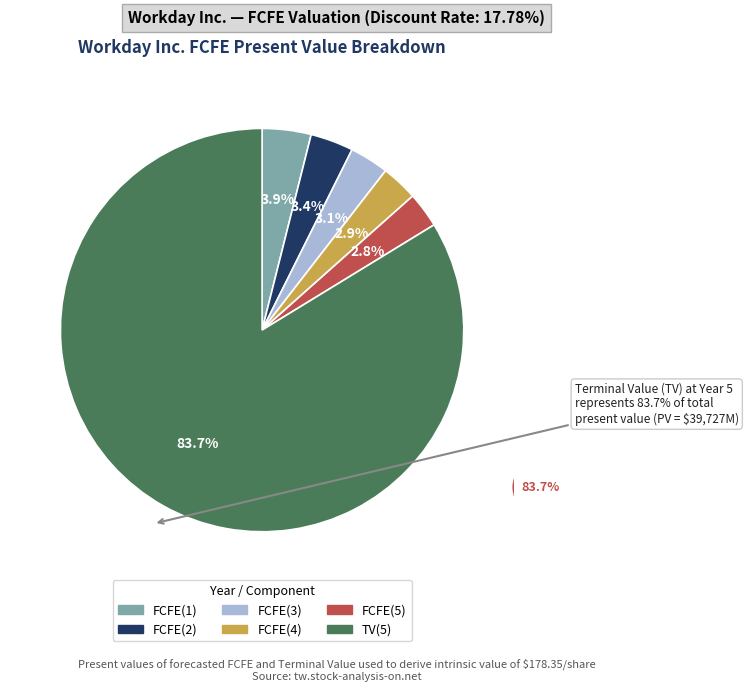

What is the change in value from FCFE(3) to TV(5)?

+38243